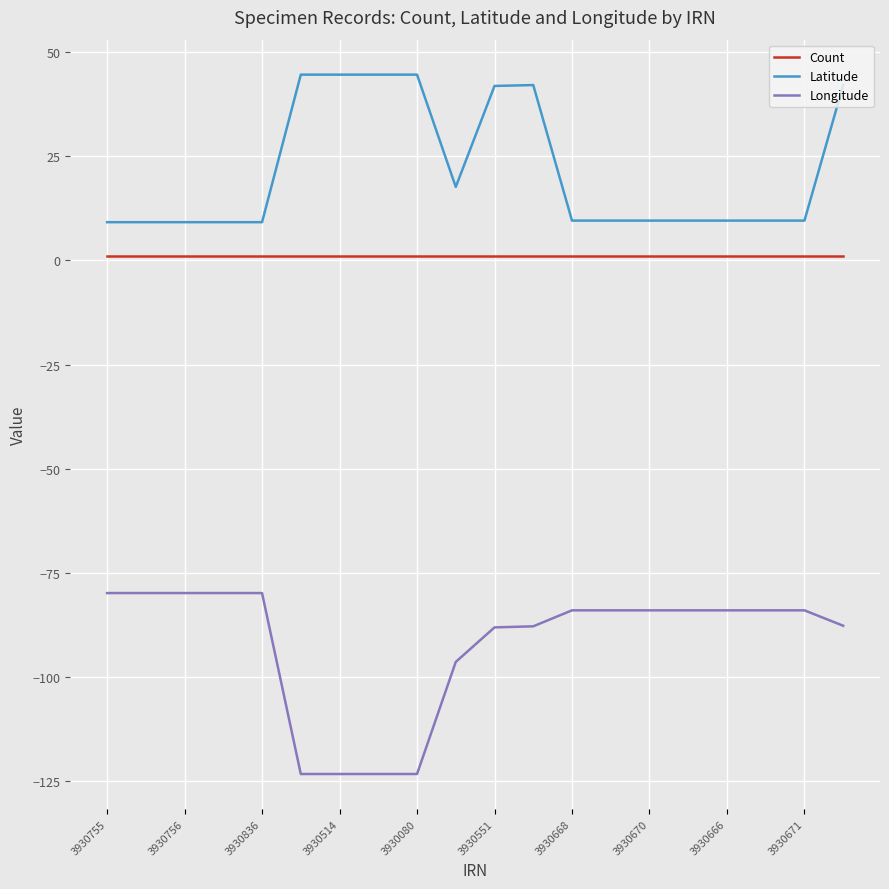

Which series has the largest range (max minus min)?

Longitude